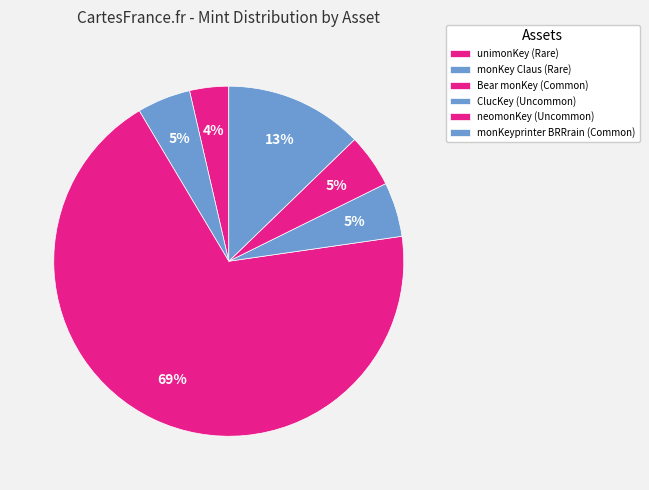

What is the largest slice in the pie chart?

Bear monKey (Common)